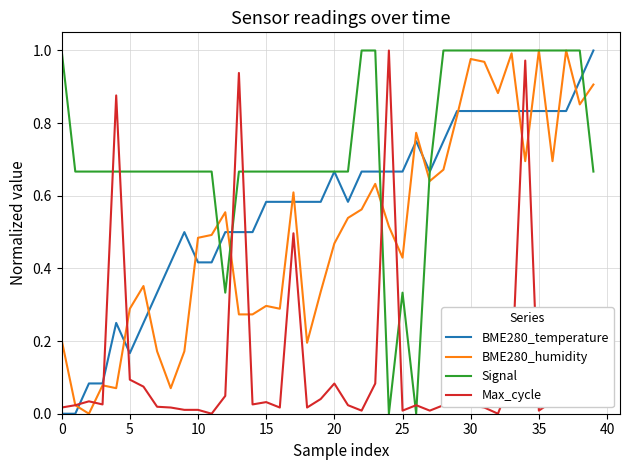

Which series has the largest total across all categories?

Signal